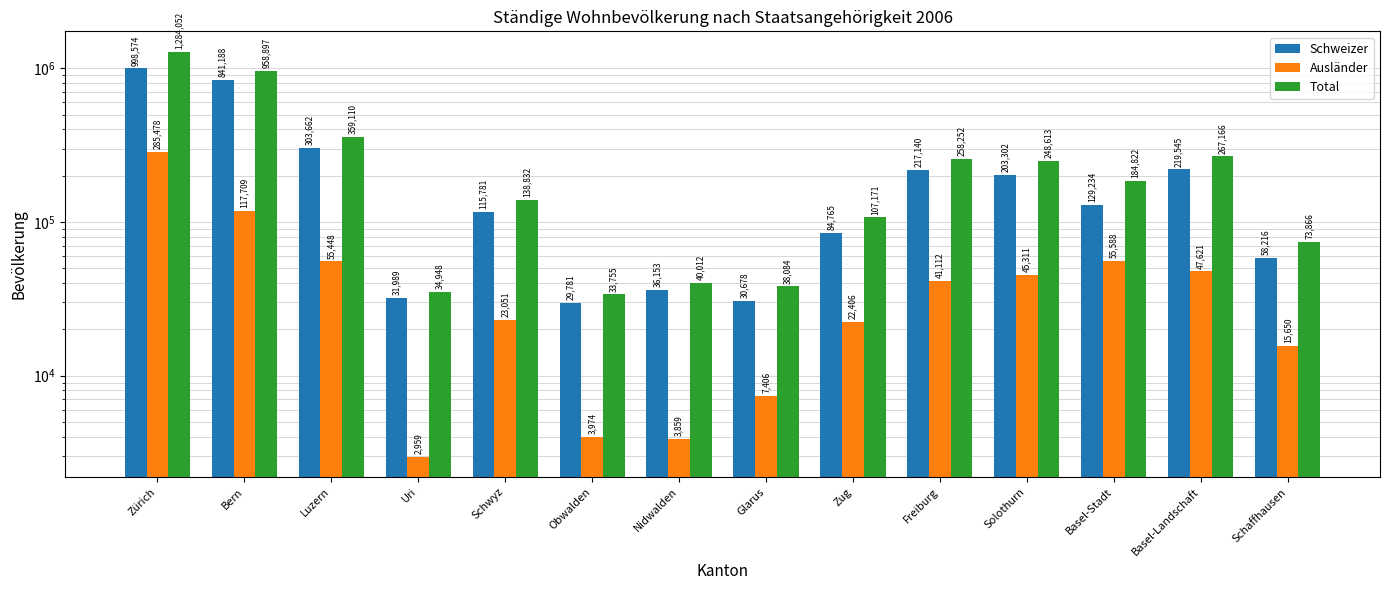

At which label is Schweizer closest to 514177?

Luzern